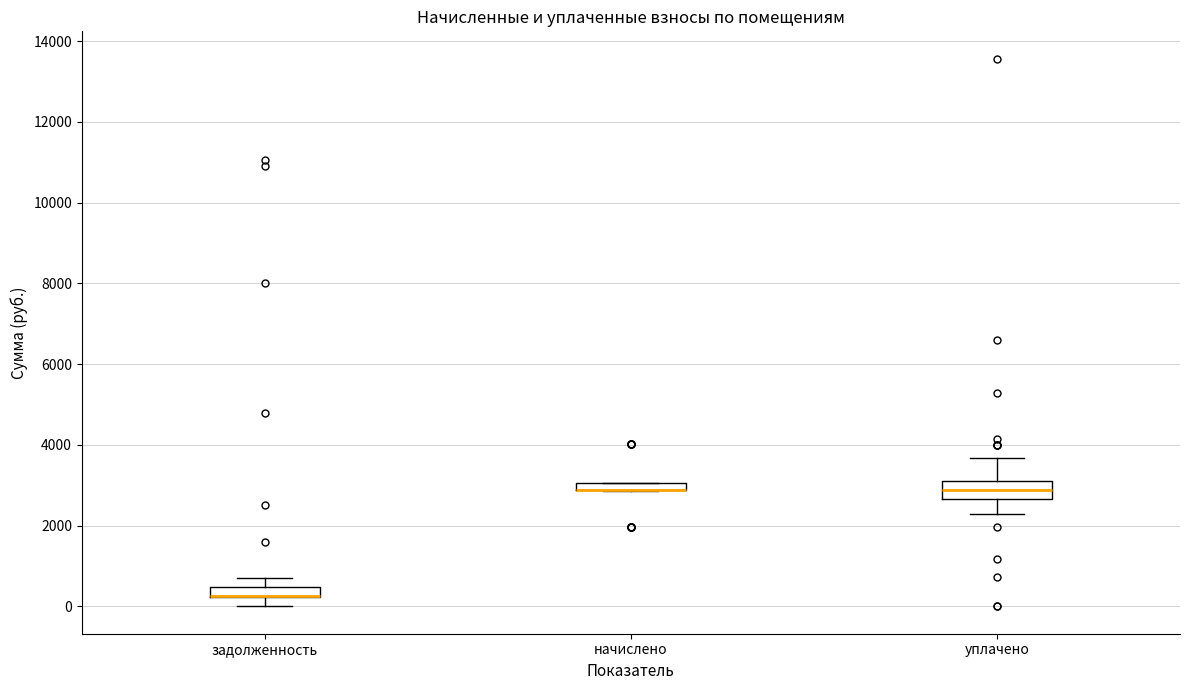

Where does the lower whisker of the box for уплачено end on the y-axis? The values are not printed on the chart, so give them approximately, as read against the axis.

2200